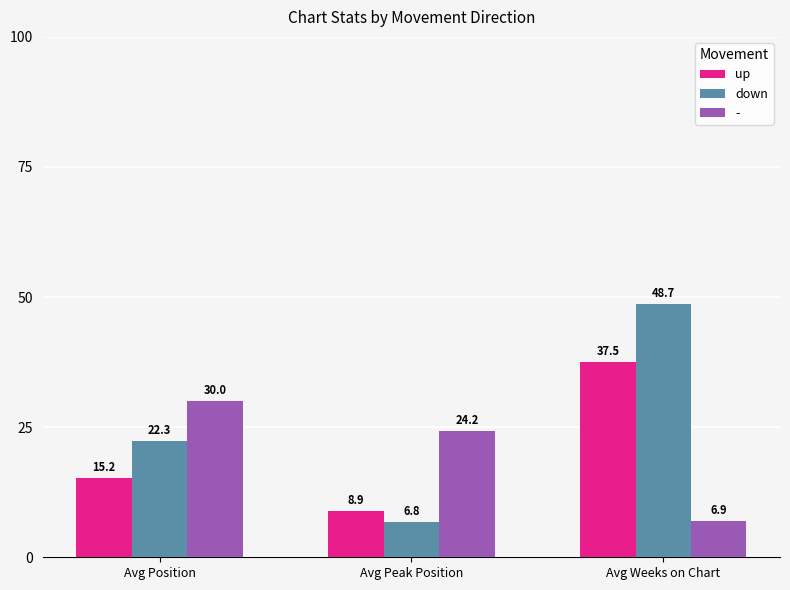

How many distinct data groups are displayed?

3